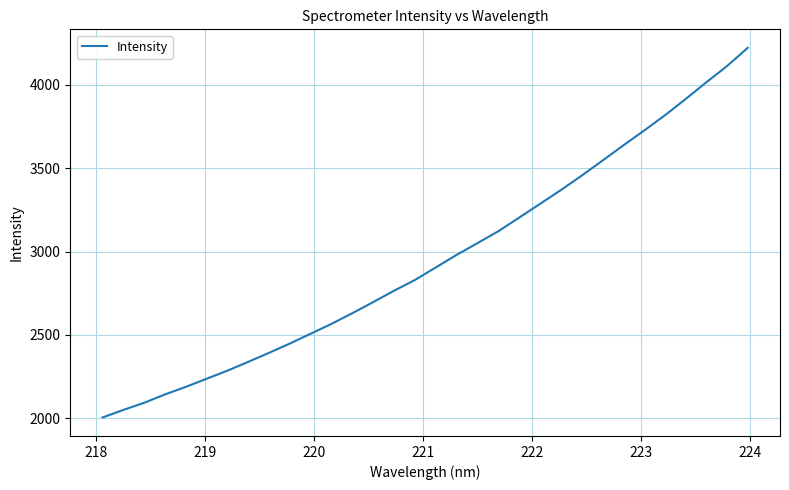

What is the maximum value shown in the chart?

4221.9